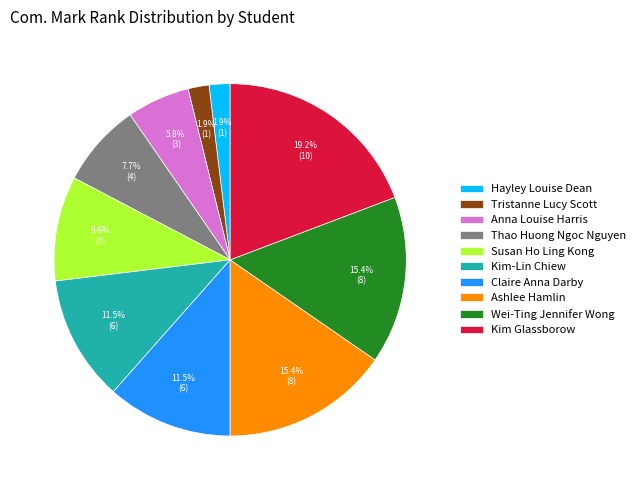

Count the number of slices in the pie.

10